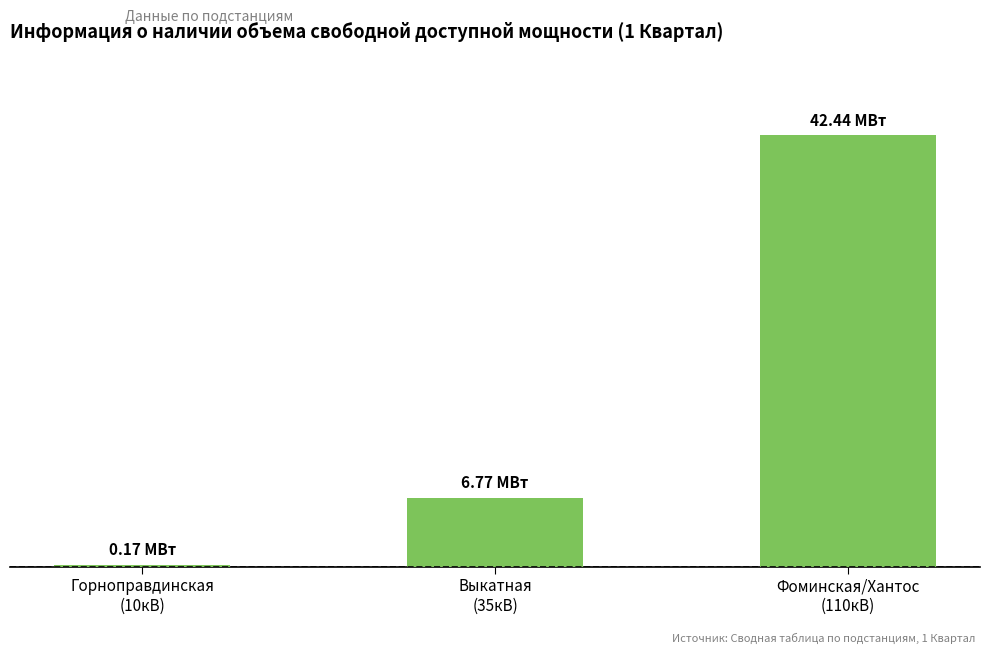

Rank the categories by value from lowest to highest.

Горноправдинская
(10кВ), Выкатная
(35кВ), Фоминская/Хантос
(110кВ)